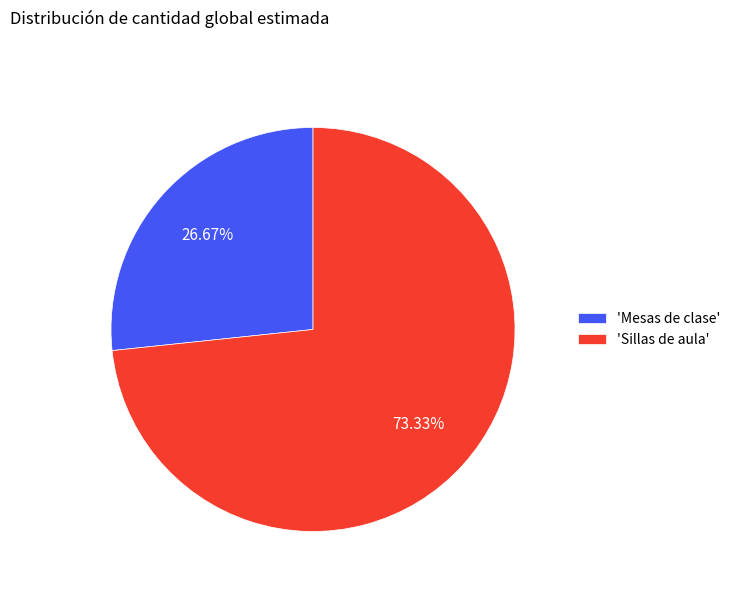

Approximately how many times larger is the value at 'Mesas de clase' compared to 'Sillas de aula'?

0.4